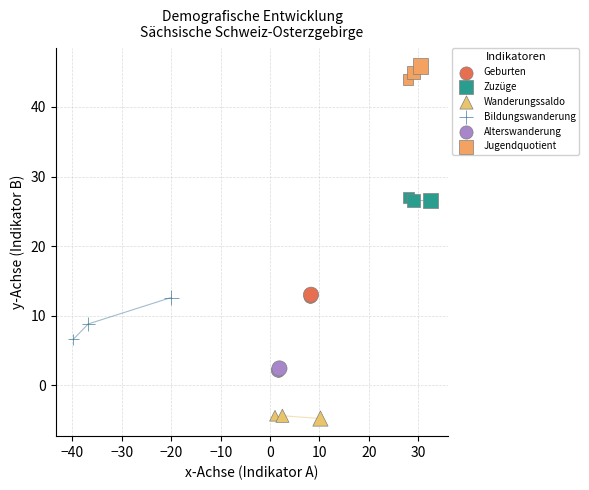

Which series reaches the minimum Y coordinate?

Wanderungssaldo